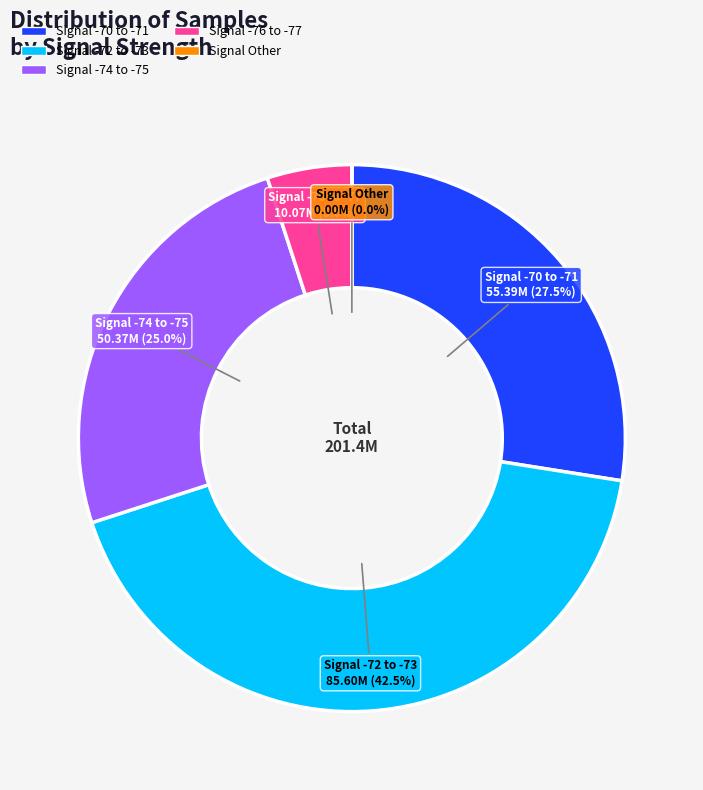

Is 28 the majority of the pie?

No